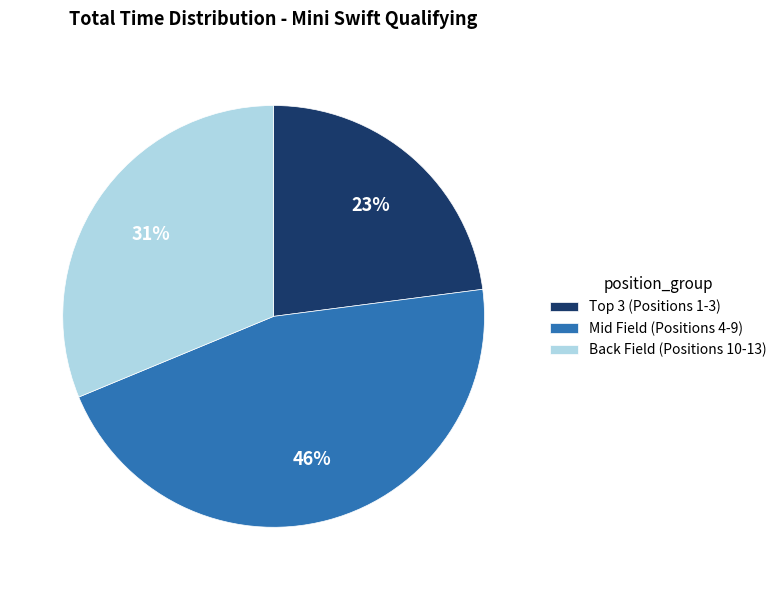

To the nearest percent, what is the difference between the largest and smallest slice percentages?

23%